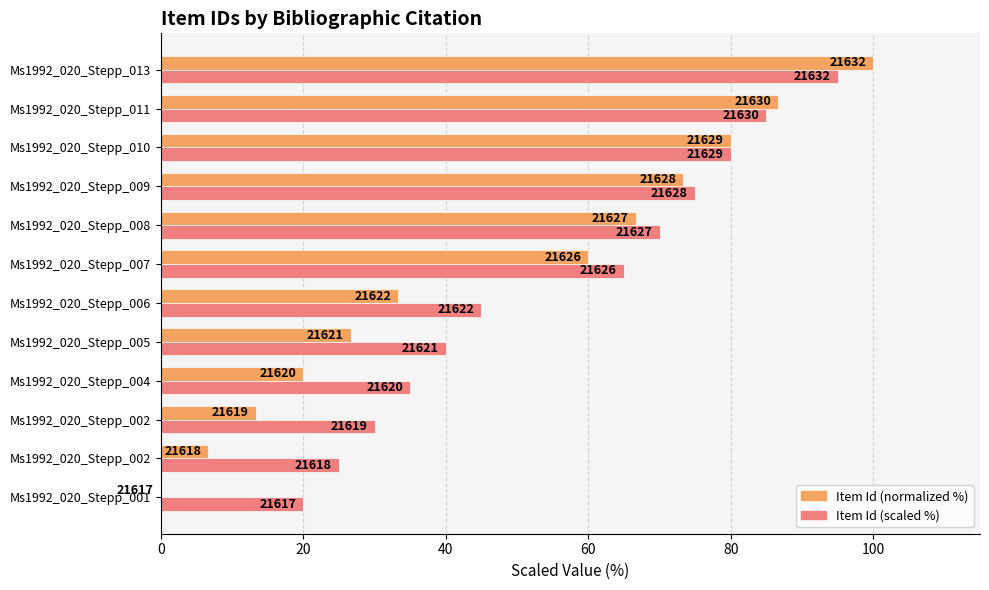

What are all the series names shown in the legend?

Item Id (normalized %), Item Id (scaled %)